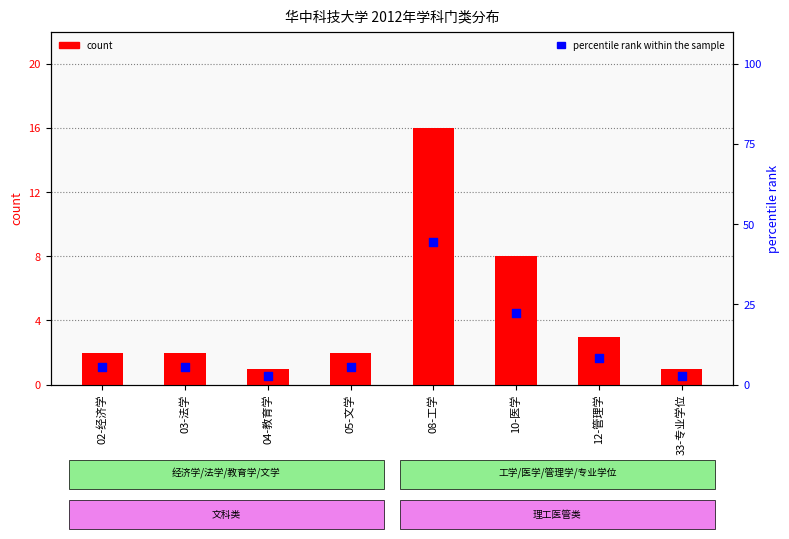

Which series has the largest total across all categories?

percentile rank within the sample